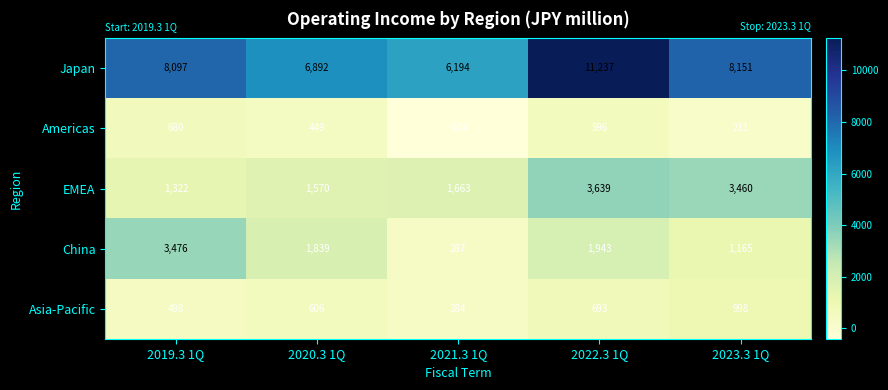

Which category has the highest value across all series?

2022.3 1Q